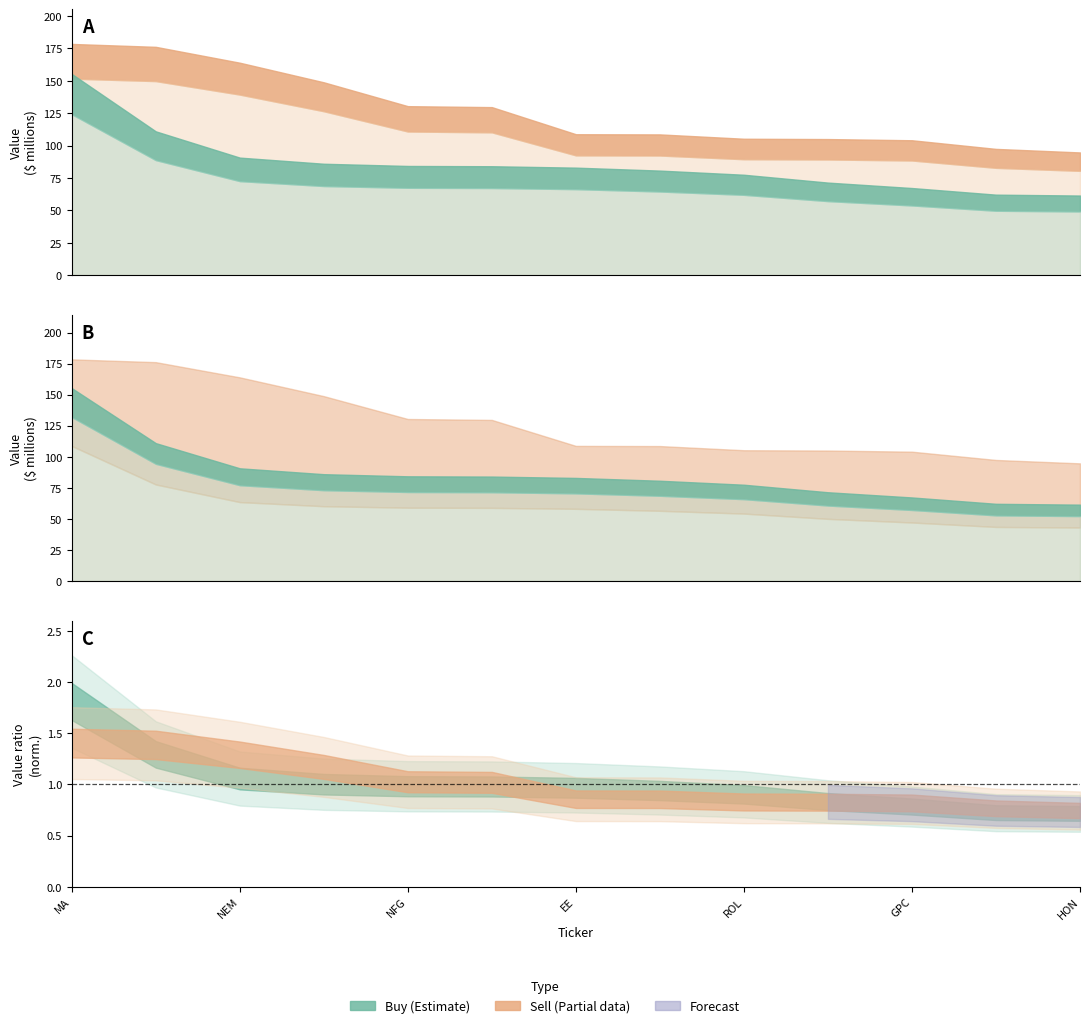

True or false: Buy and Sell cross at least once.

False